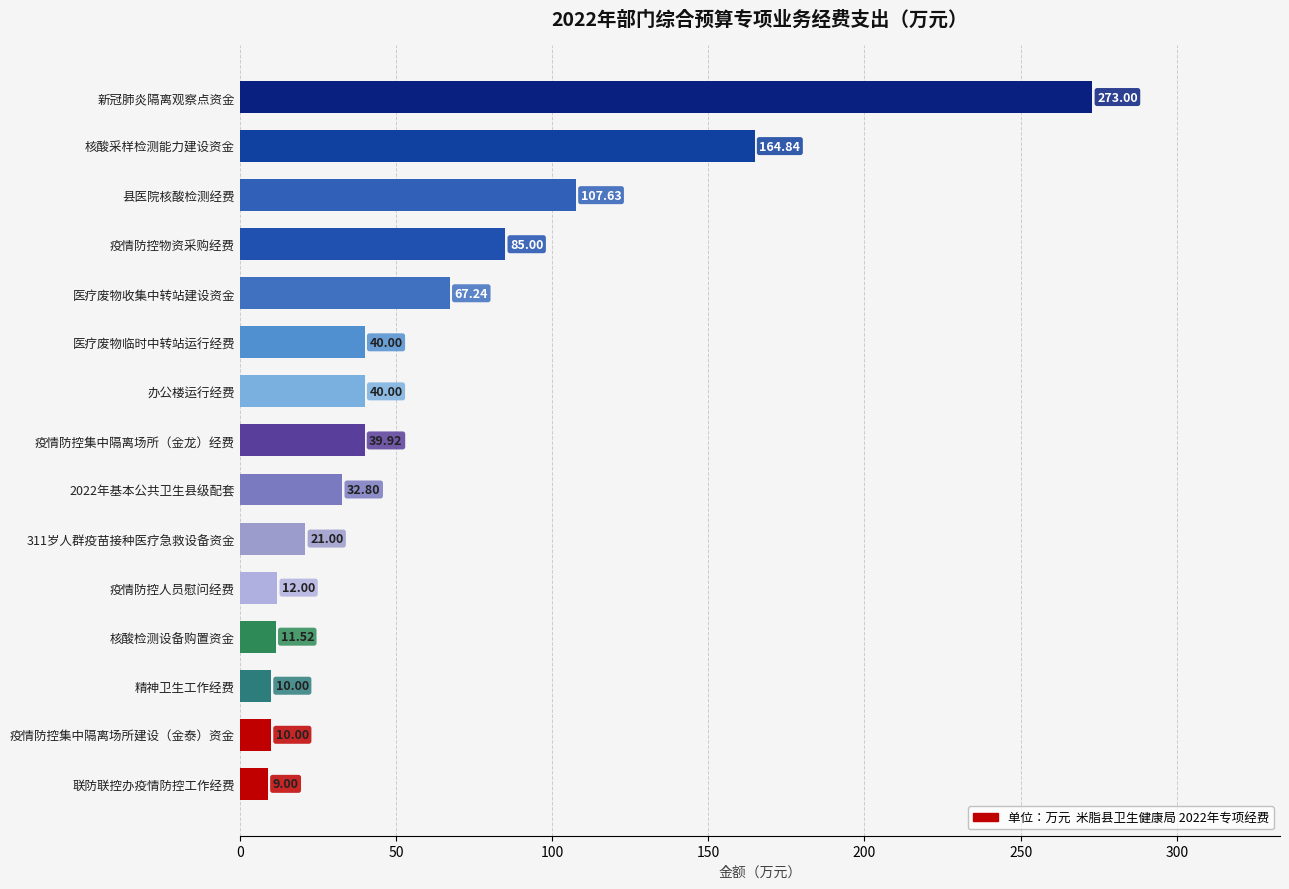

Are the bars grouped side by side (vs. stacked)?

No